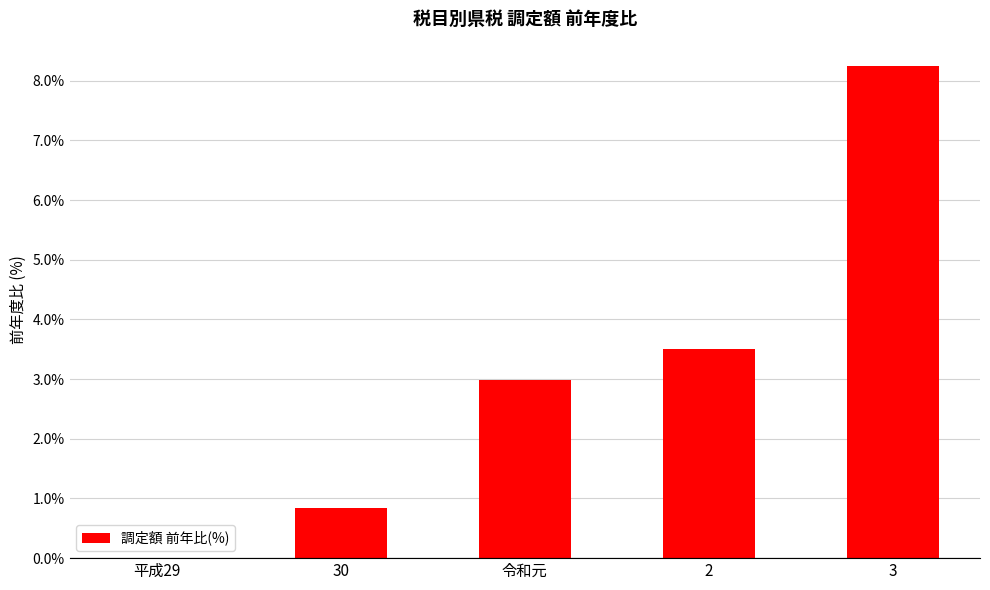

Are the bars horizontal?

No